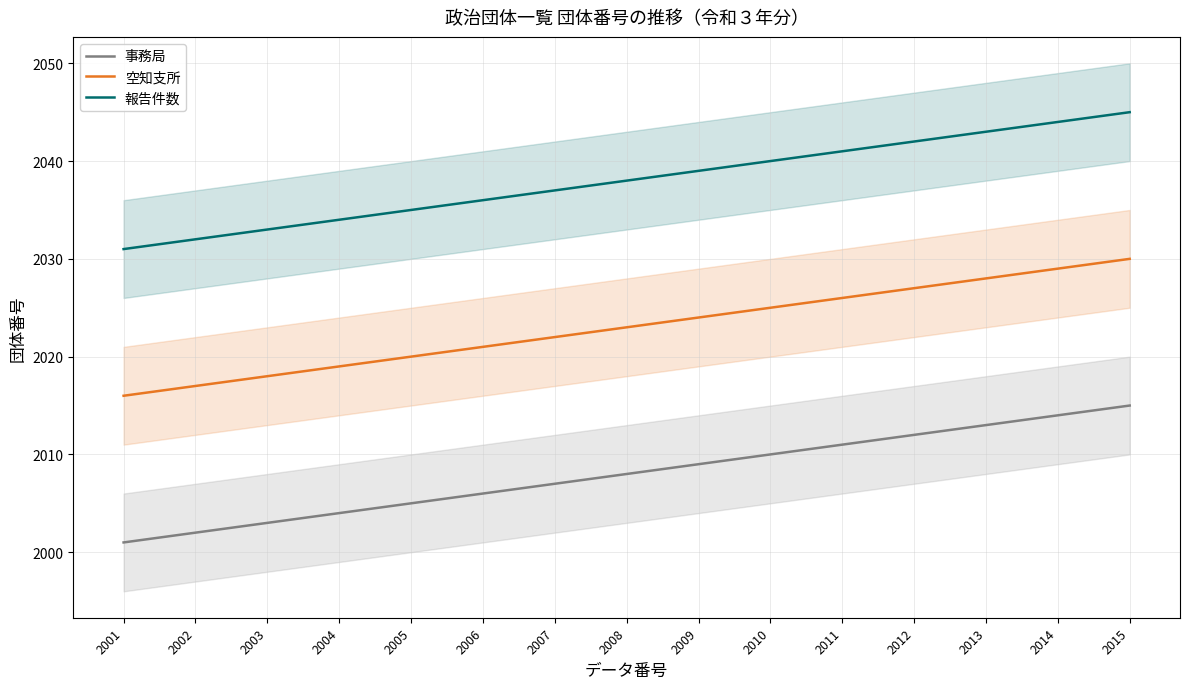

Rank the series by their maximum value, from lowest to highest.

事務局, 空知支所, 報告件数